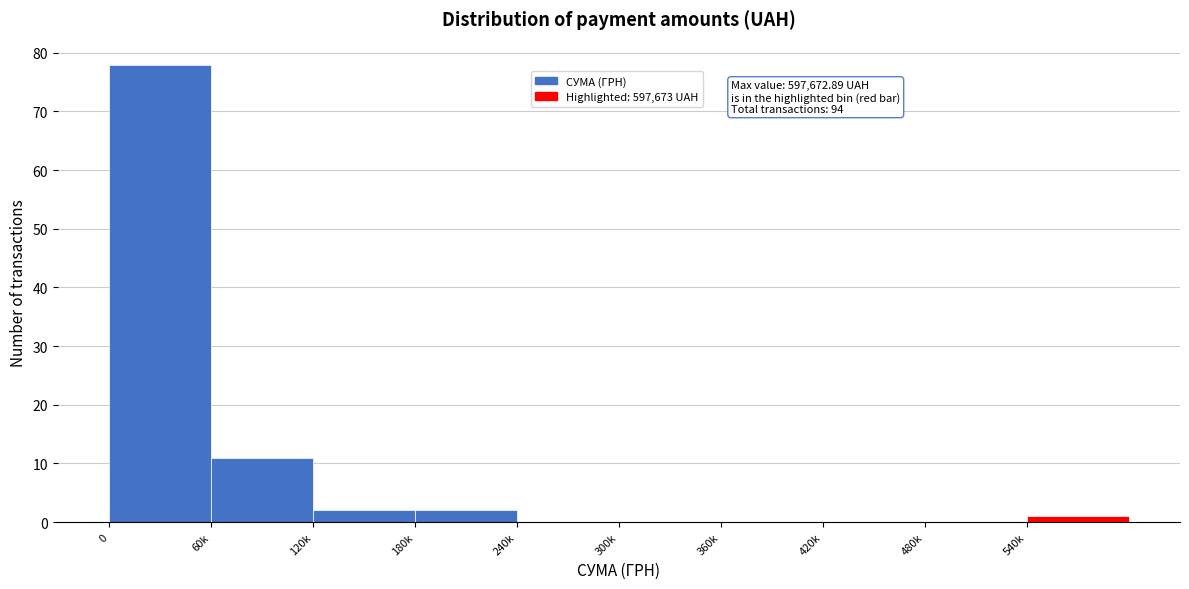

Reading left to right, transcribe all the data shown in this chart.

0=78	60k=11	120k=2	180k=2	240k=0	300k=0	360k=0	420k=0	480k=0	540k=1